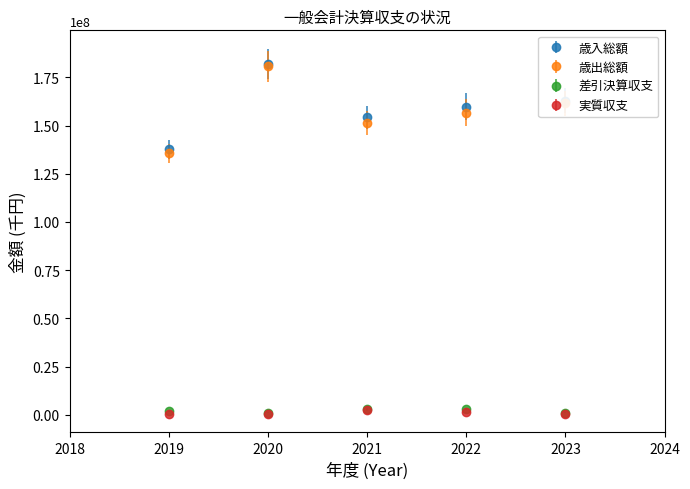

Which series changed the most between 2019 and 2022?

歳入総額